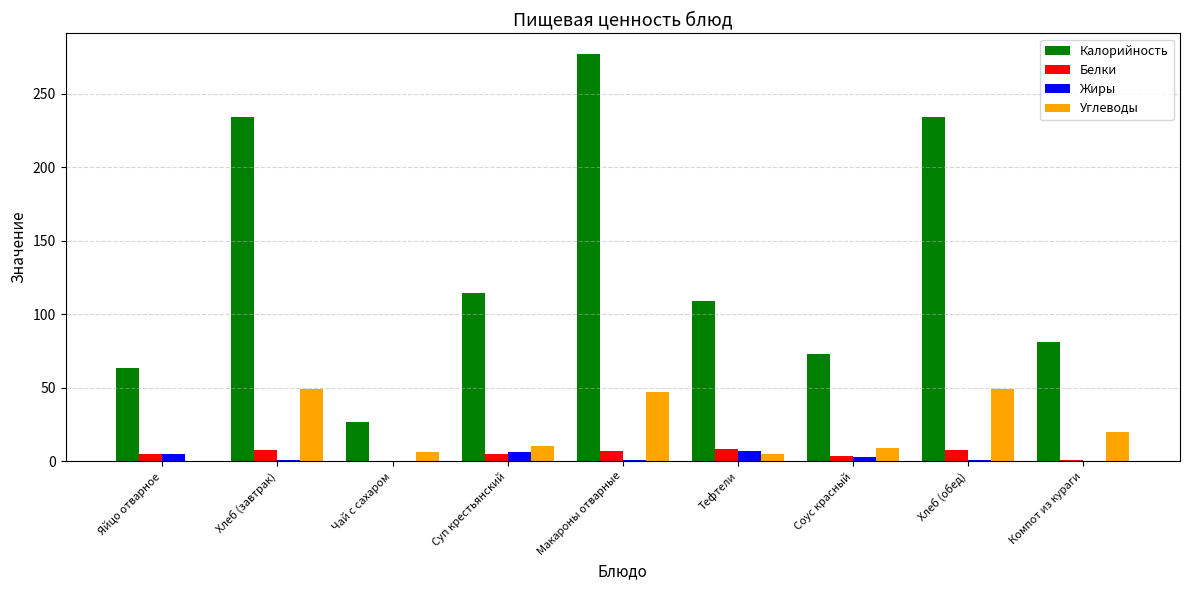

What is the highest value of the Жиры series?

6.5